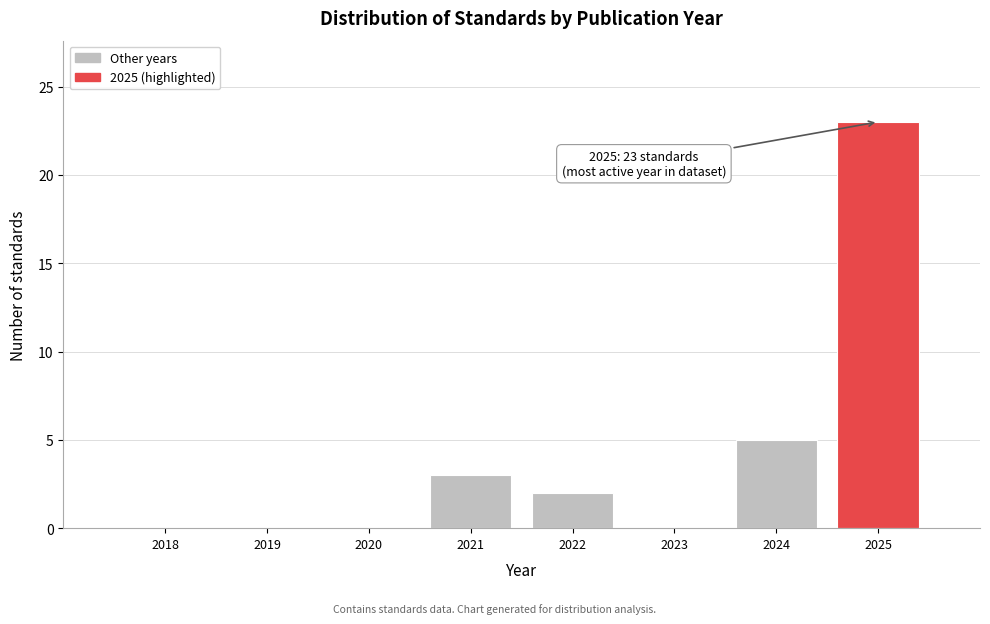

Reading left to right, list all the values displayed in this chart.

2018=0	2019=0	2020=0	2021=3	2022=2	2023=0	2024=5	2025=23